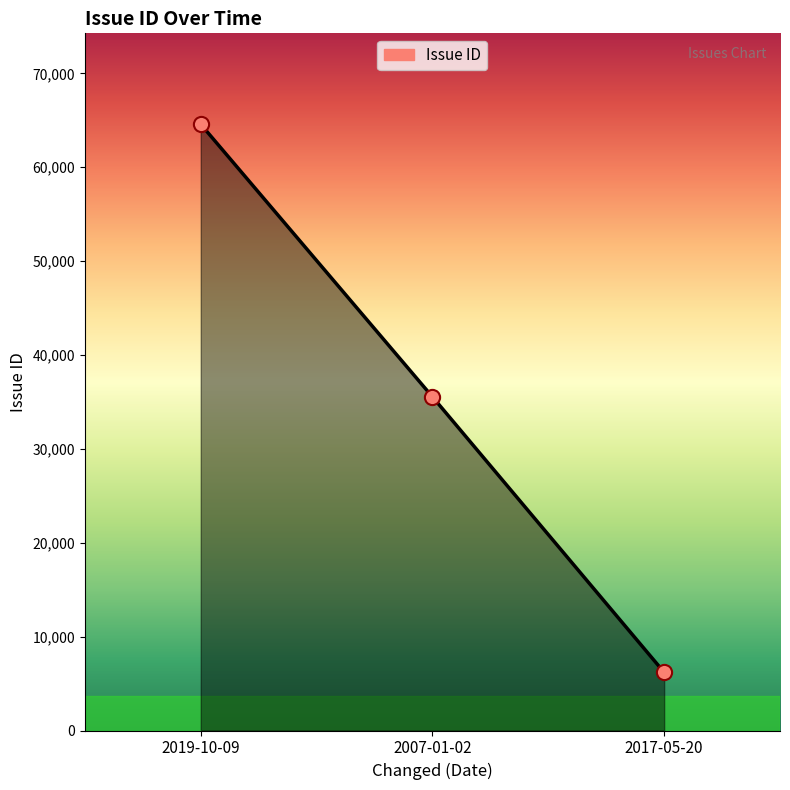

Approximately how many times larger is the value at 2017-05-20 compared to 2019-10-09?

0.1